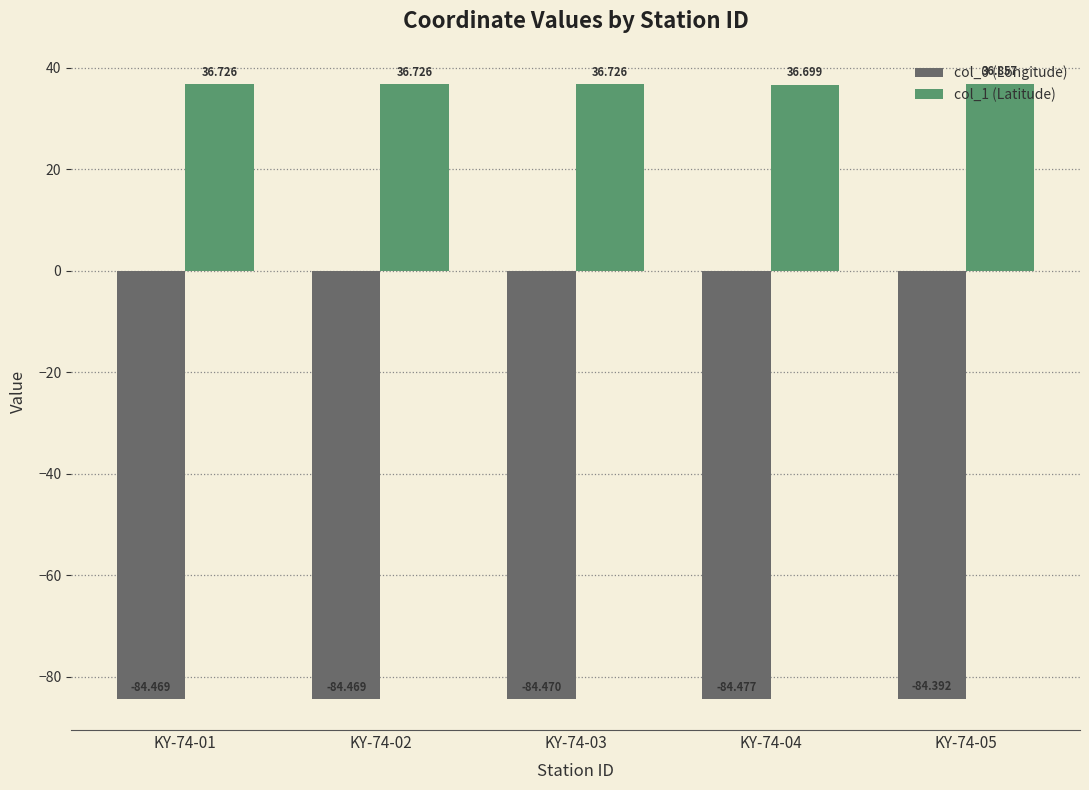

Does the chart contain stacked bars?

No